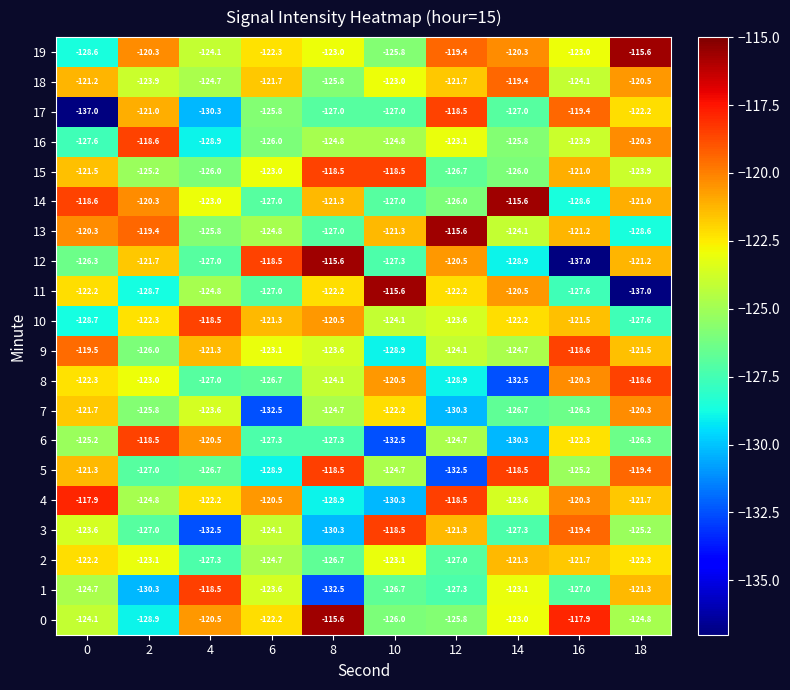

What is the sum of all 6 values?

-1254.9